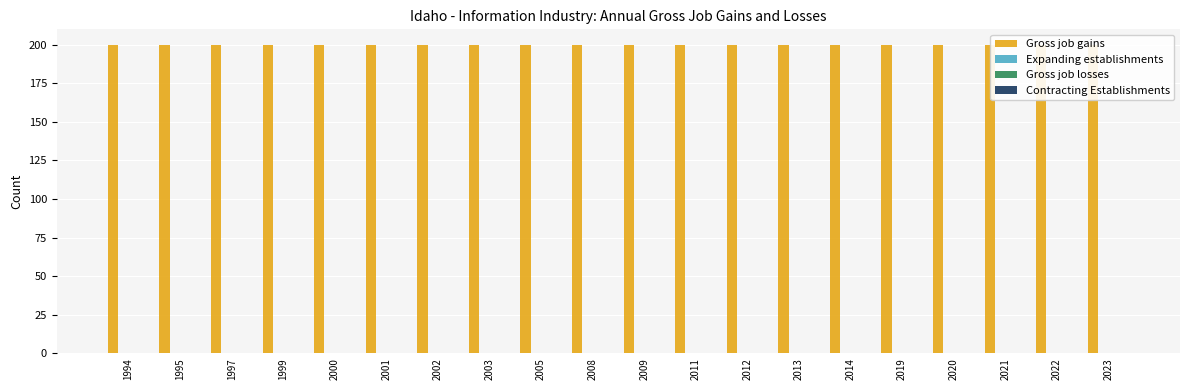

At 2020, list the series in order from smallest to largest.

Expanding establishments, Gross job losses, Contracting Establishments, Gross job gains